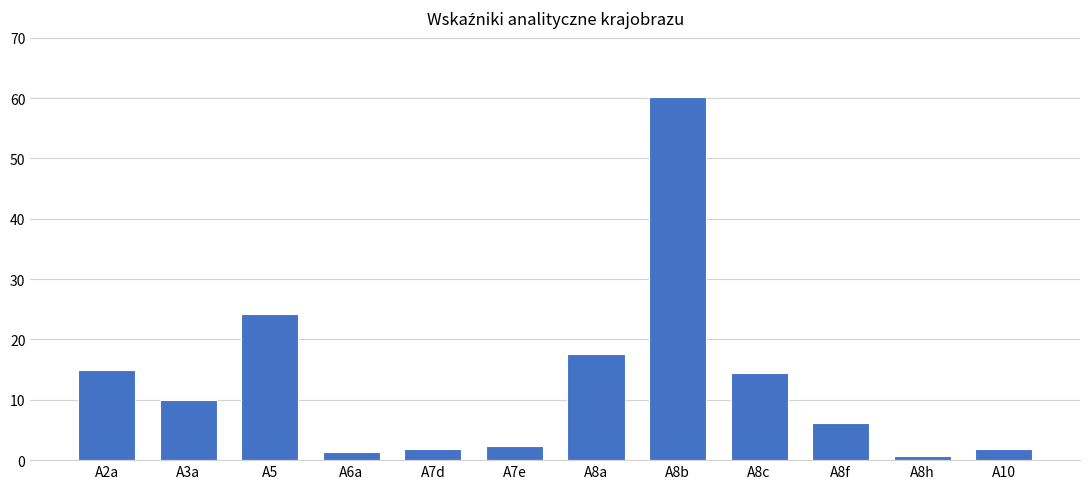

What is the value of the 5th bar from the left?

1.9